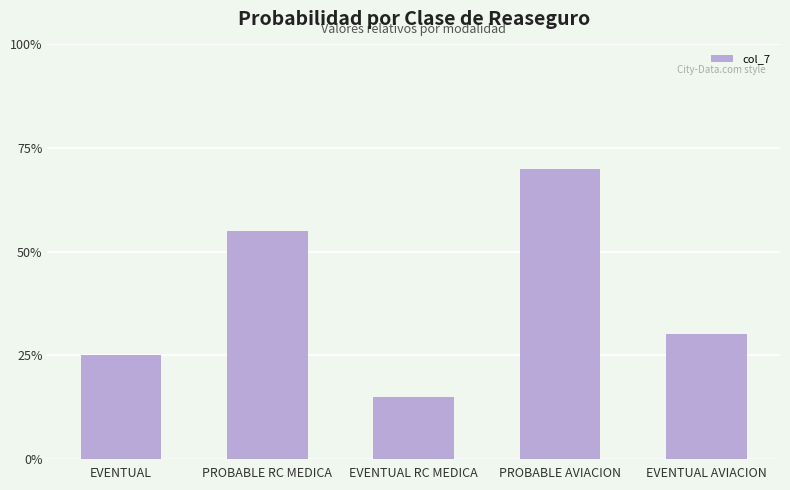

What is the difference between the values at PROBABLE AVIACION and EVENTUAL?

0.4